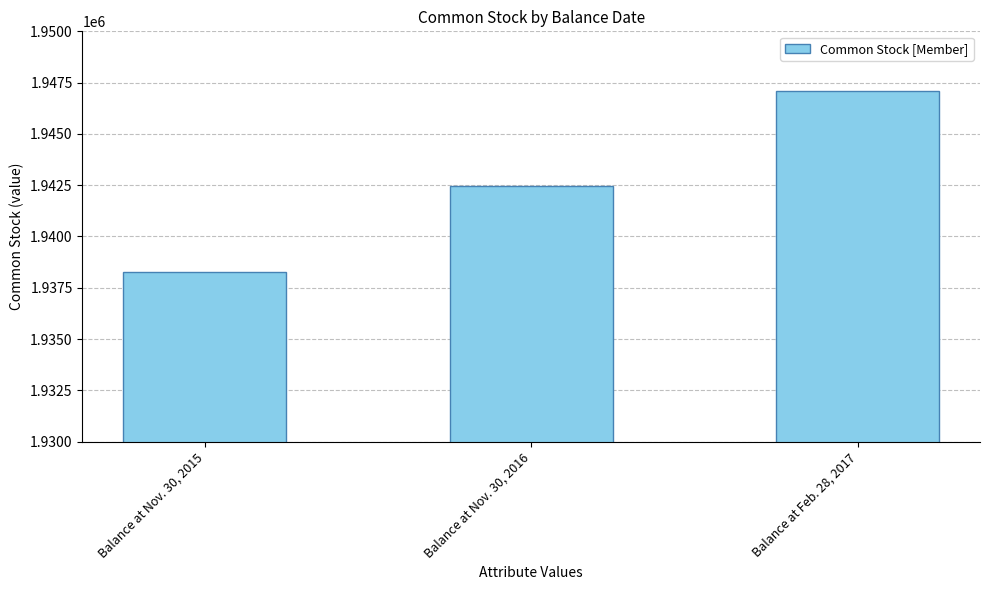

What is the smallest value displayed?

1938262